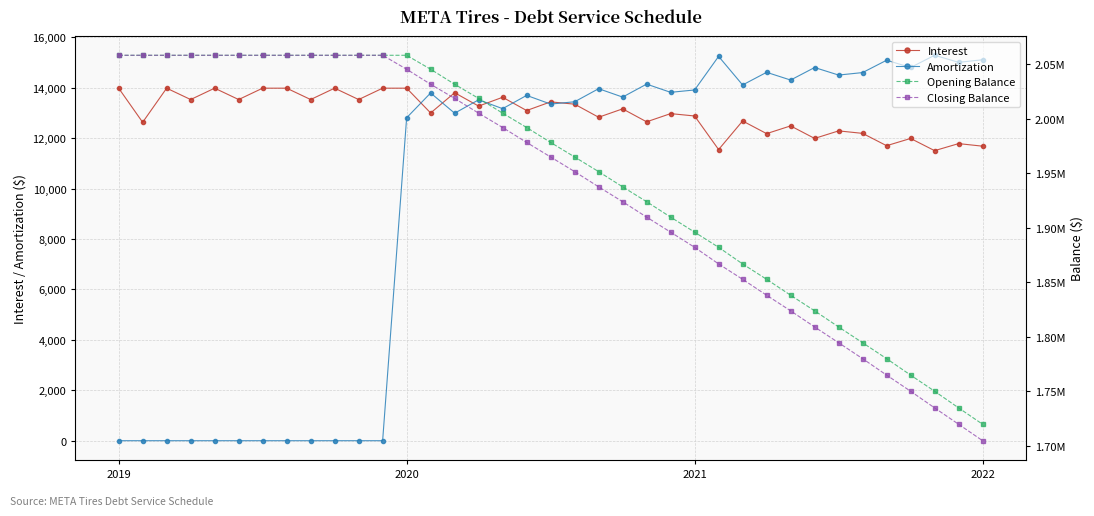

Rank the series at 8 from highest to lowest value.

Opening Balance, Closing Balance, Interest, Amortization